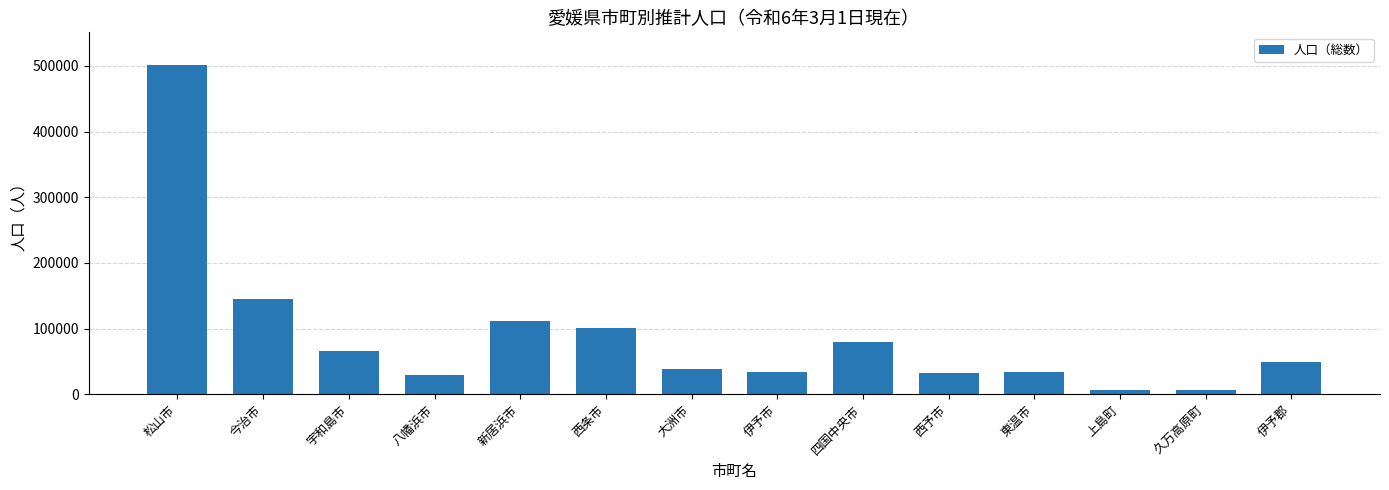

How many bars are there in total?

14